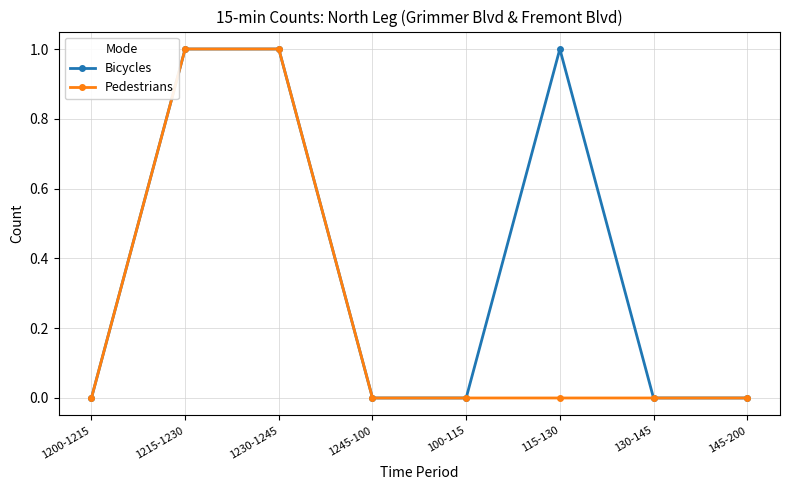

What position from the left is 145-200?

8